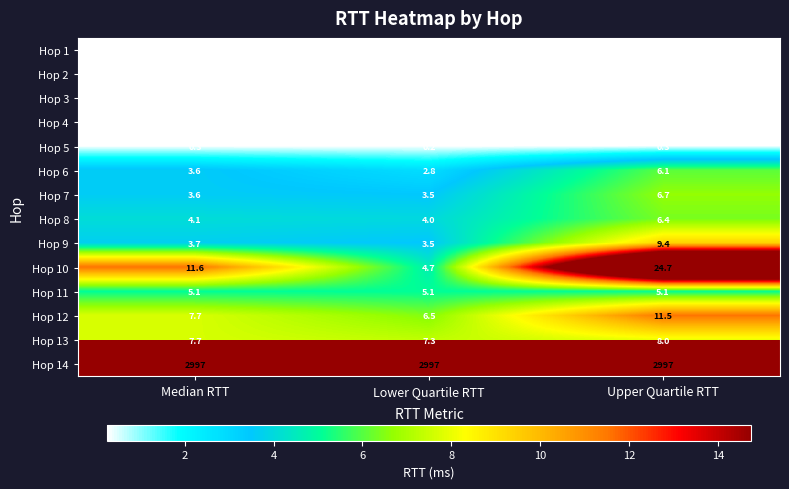

Which category has the lowest value across all series?

Lower Quartile RTT